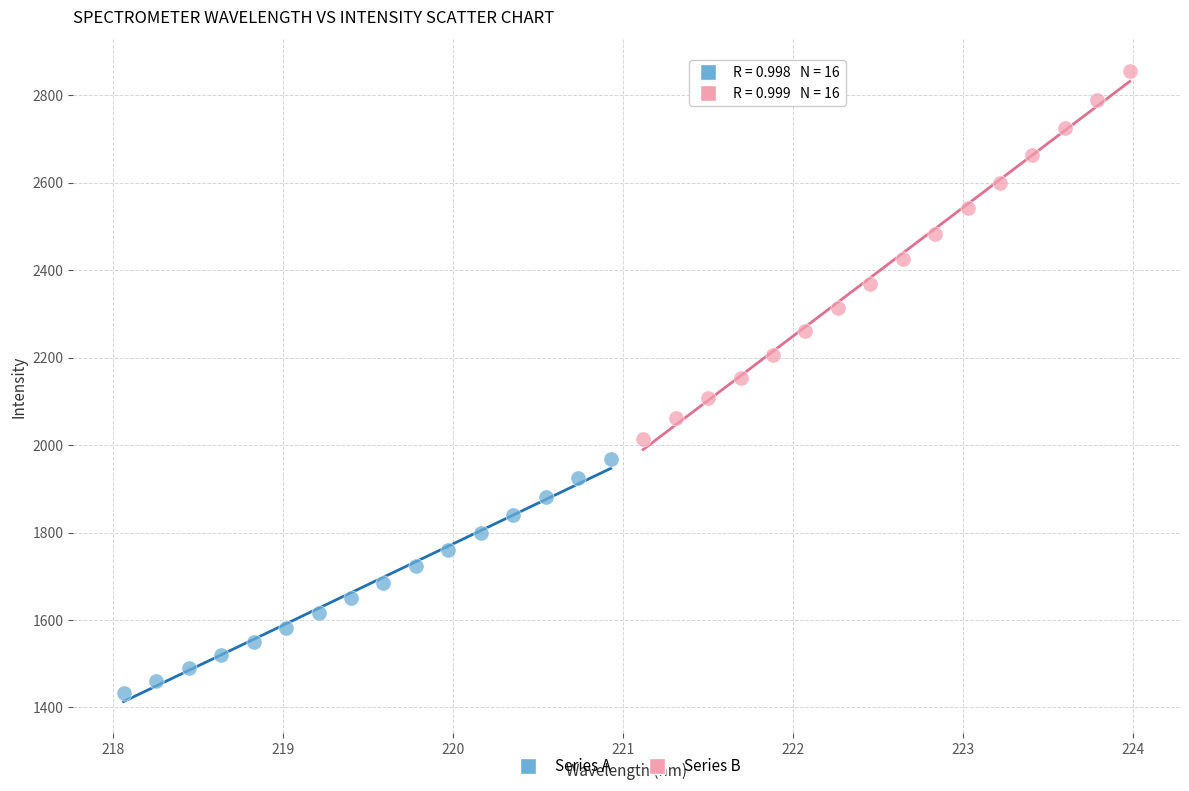

What are all the series names shown in the legend?

Series A, Series B